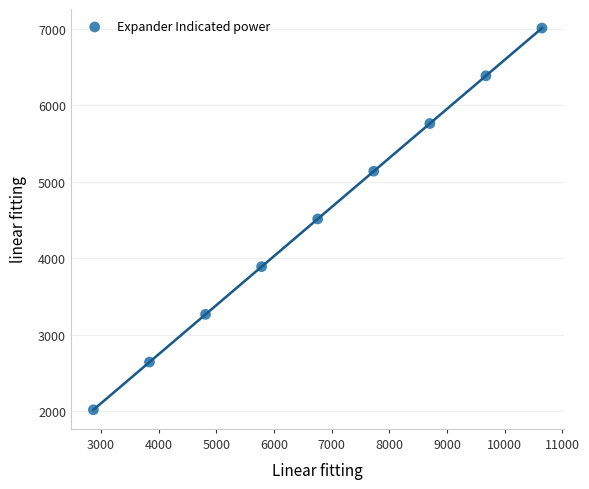

What is the range of Y values (max minus min)?

4989.6